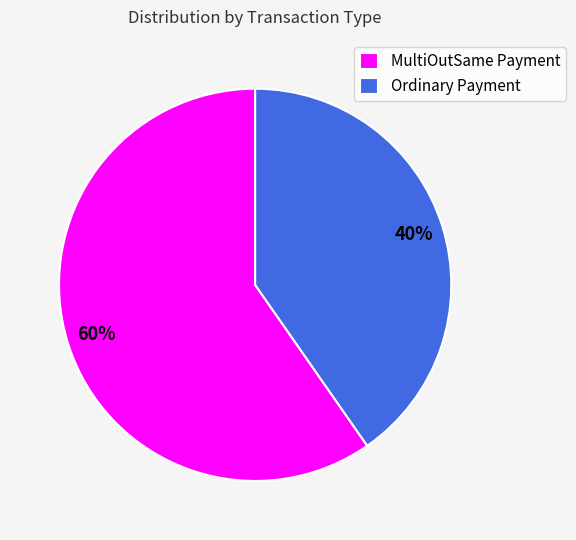

Is it true that MultiOutSame Payment is 60% of the pie?

True